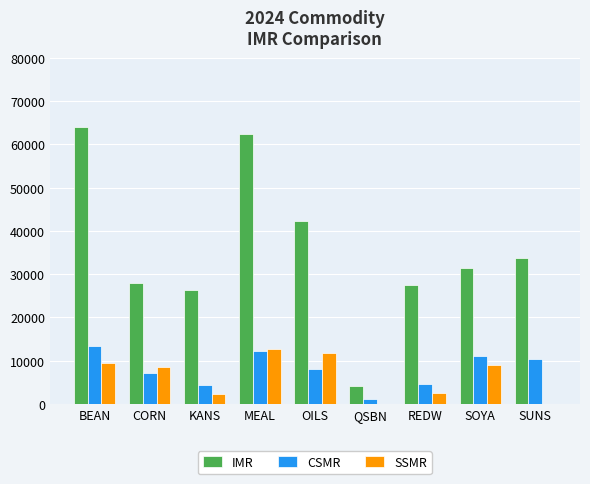

What is the spread (max minus min) of values at KANS?

24100